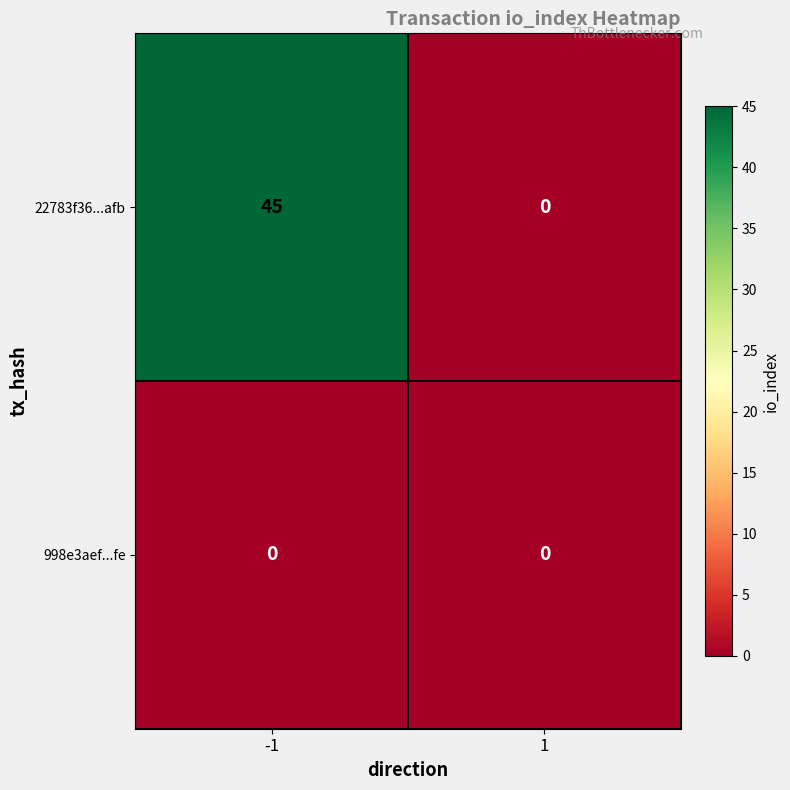

Which category has the highest value across all series?

-1